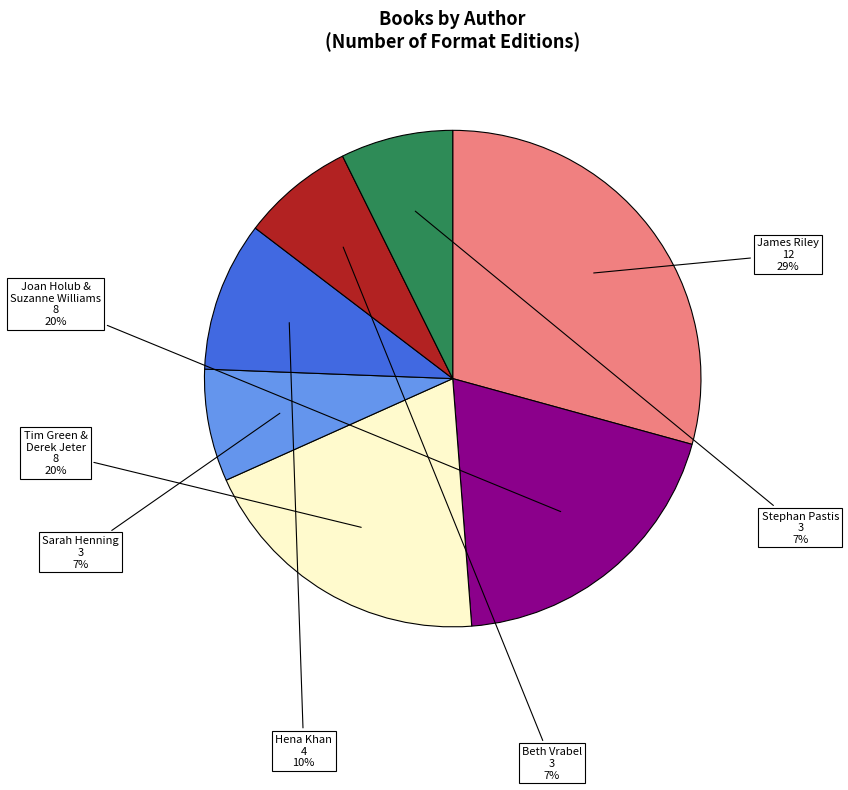

Is there any slice that represents more than half of the pie?

No